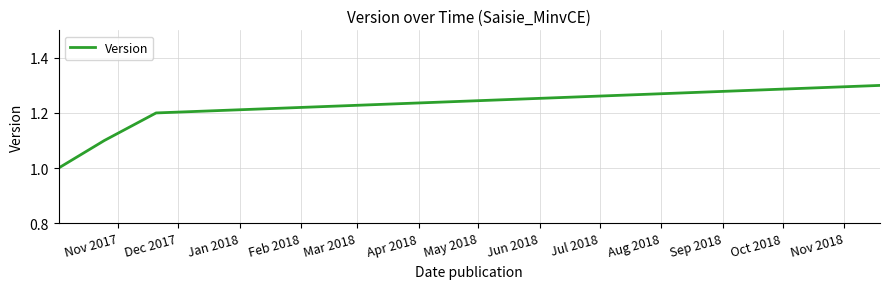

What is the difference between the maximum and minimum values?

0.3